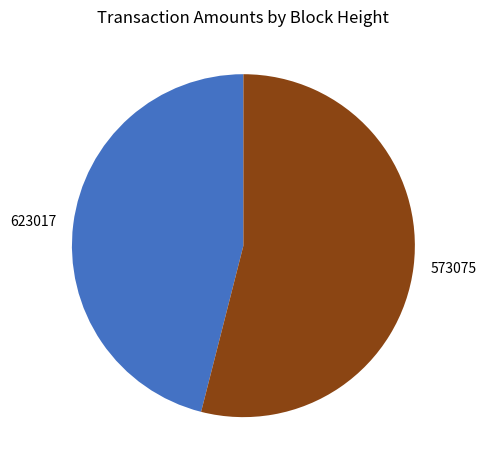

Which category accounts for the majority?

573075